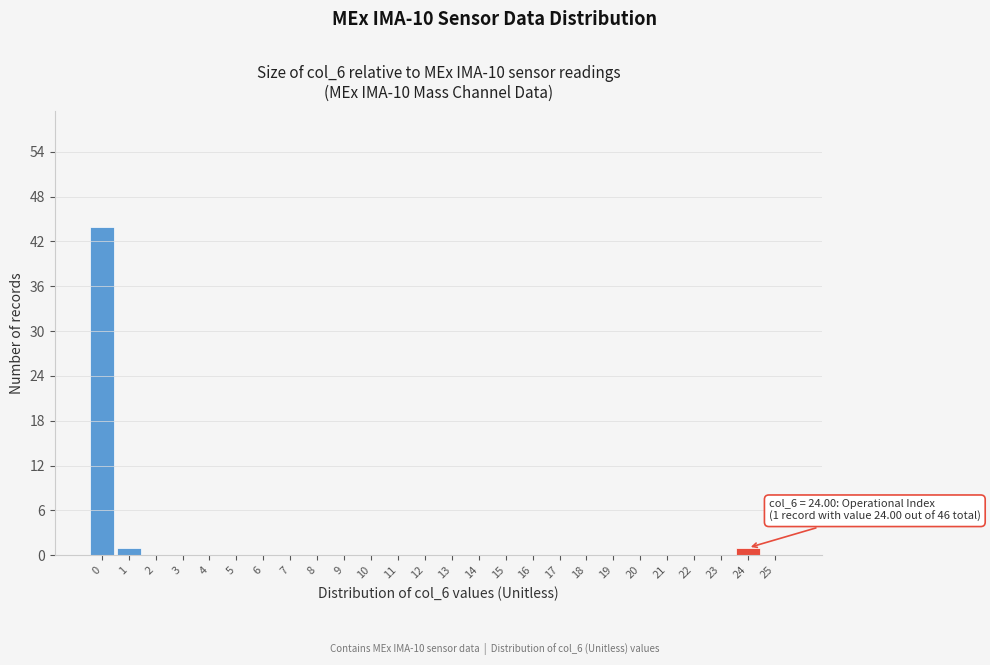

Reading left to right, transcribe all the data shown in this chart.

0=44	1=1	2=0	3=0	4=0	5=0	6=0	7=0	8=0	9=0	10=0	11=0	12=0	13=0	14=0	15=0	16=0	17=0	18=0	19=0	20=0	21=0	22=0	23=0	24=1	25=0